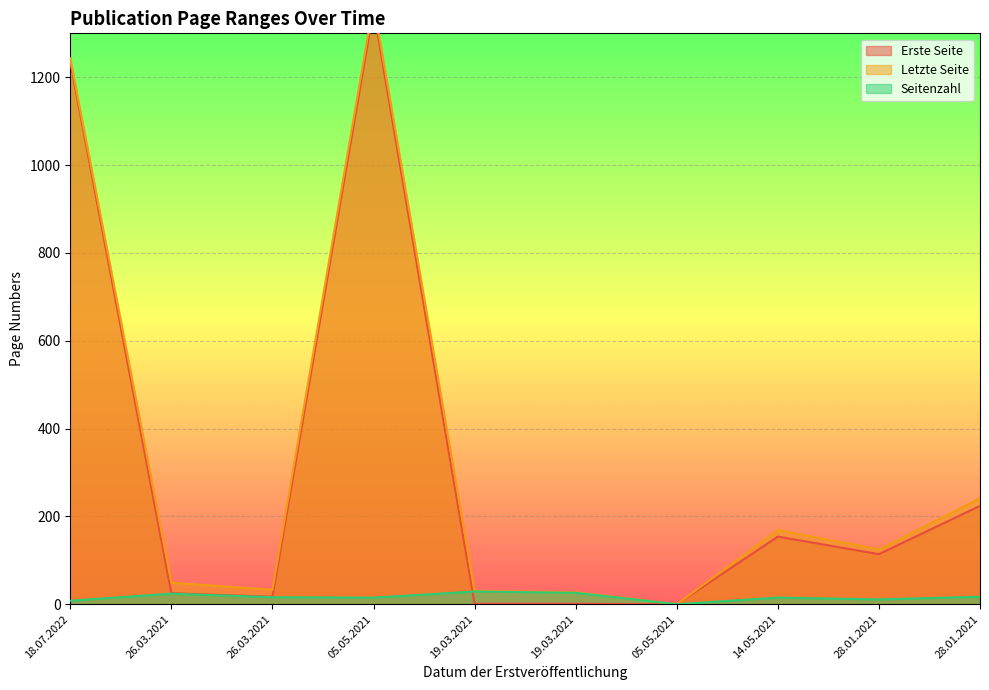

At which label does Letzte Seite reach its minimum?

05.05.2021